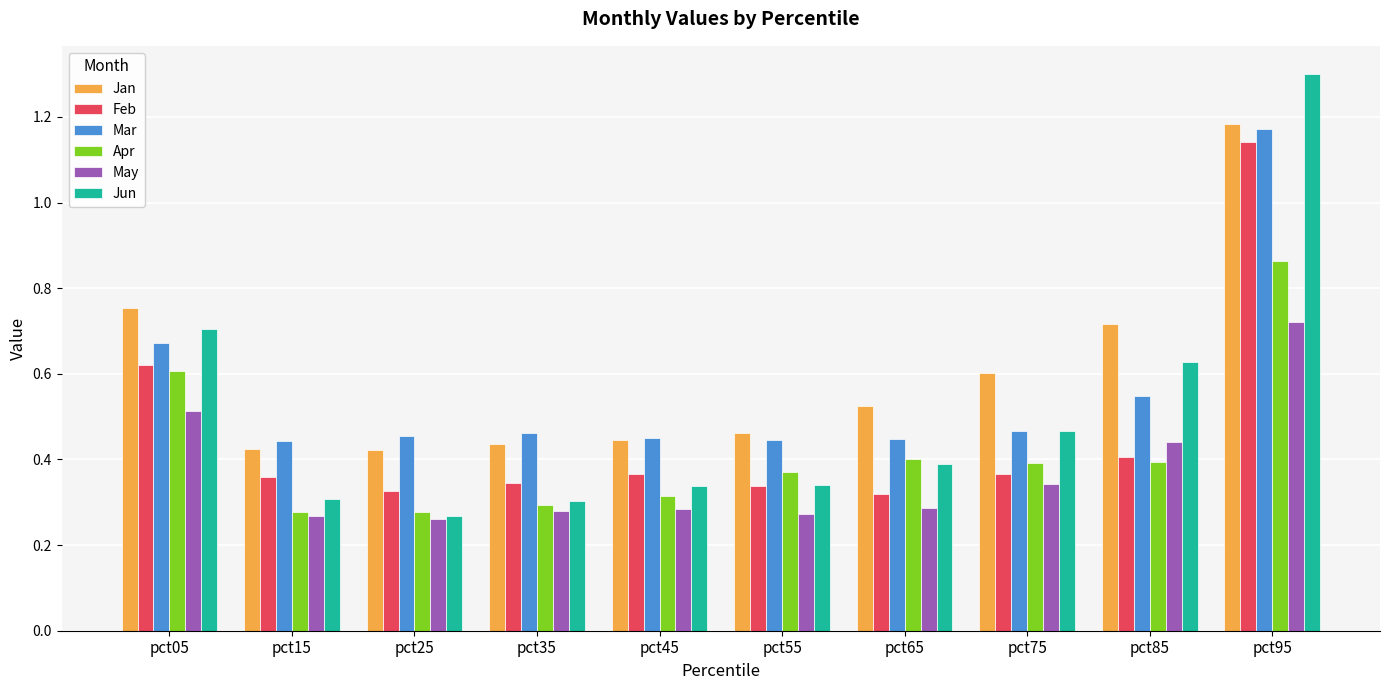

List the series in order of their overall mean, lowest first.

May, Apr, Feb, Jun, Mar, Jan